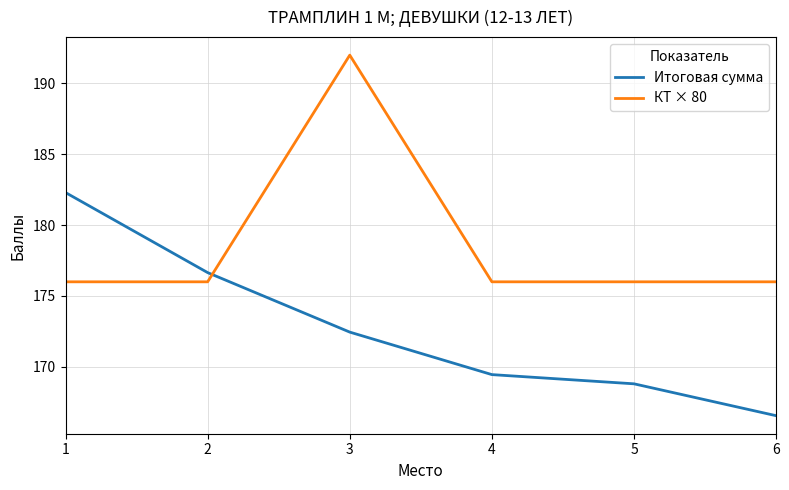

What is the total value across all series at 1?

358.3